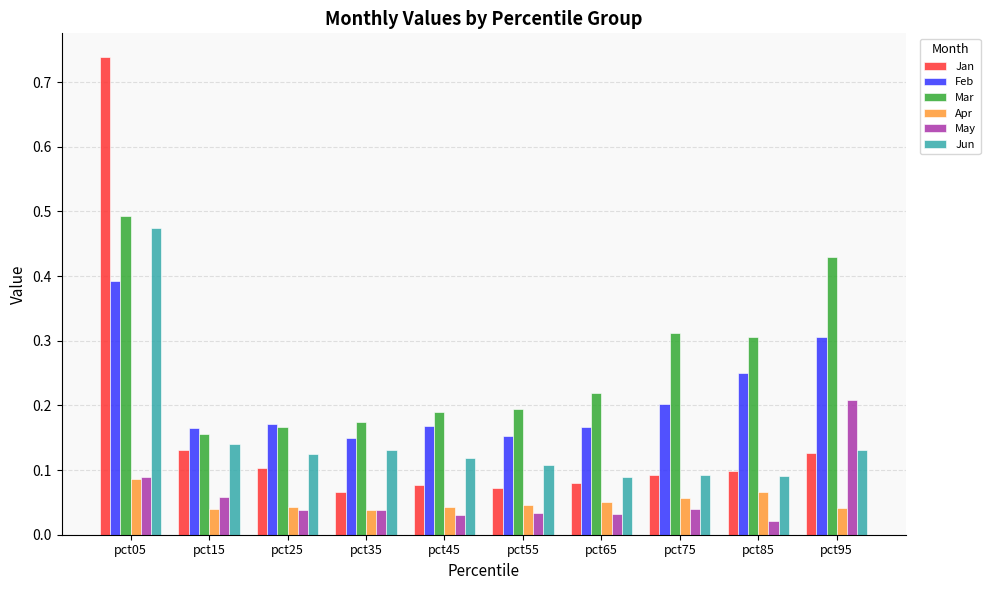

At which label does Mar reach its peak?

pct05